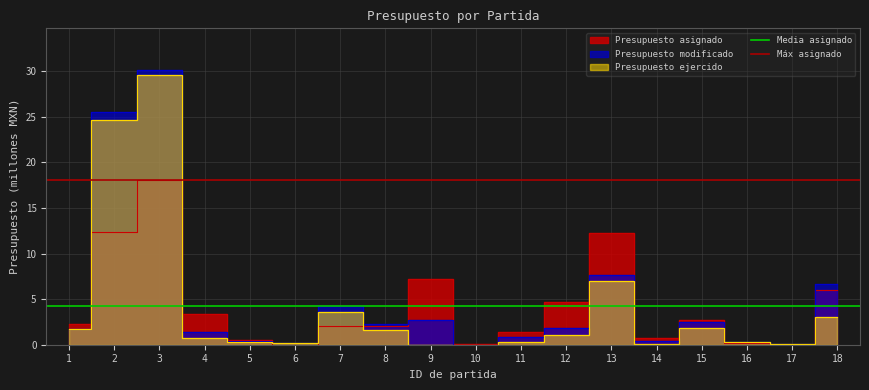

Reading left to right, list all the values displayed in this chart.

Media asignado: 1=4.2	2=4.2
Máx asignado: 1=18.1	2=18.1